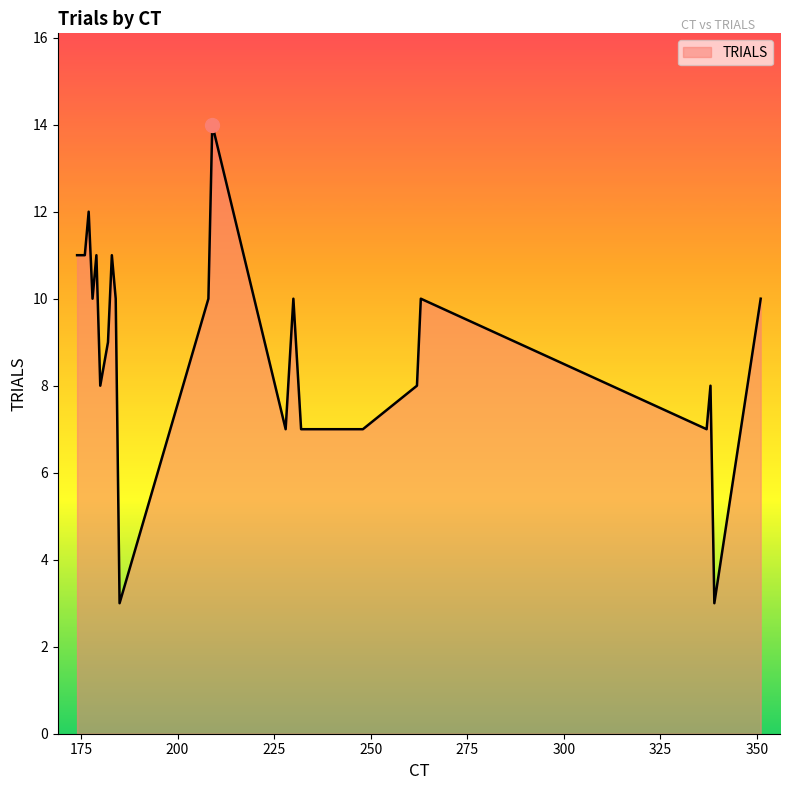

What is the greatest value displayed?

14